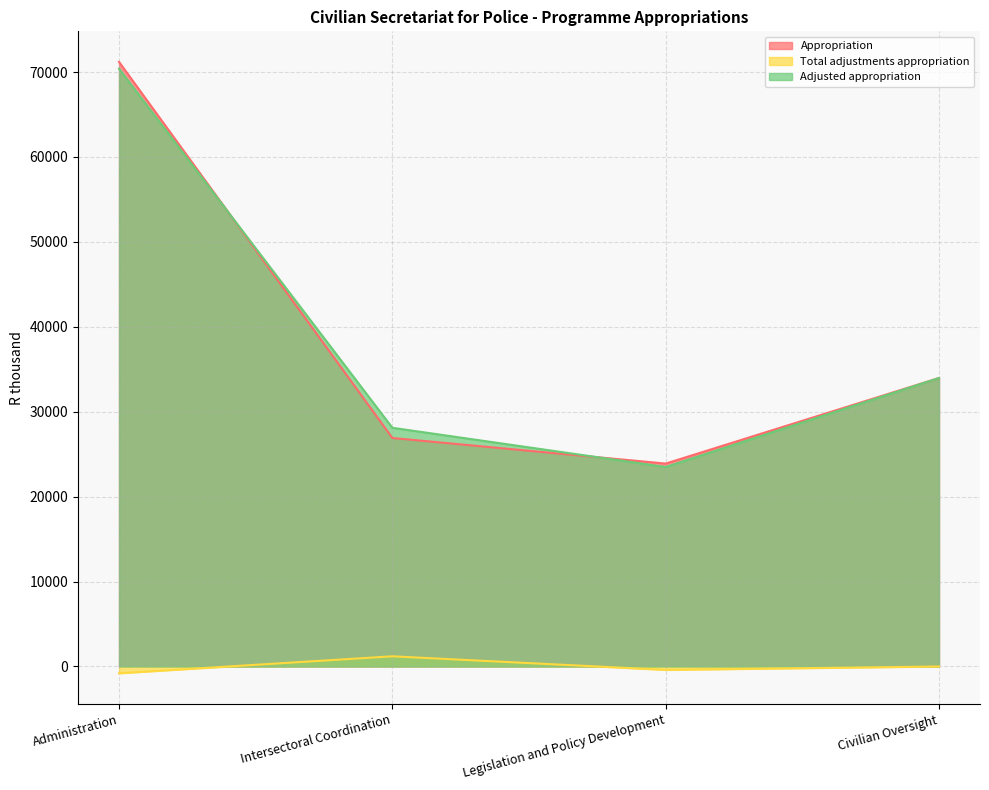

The Appropriation series shows 19312 at Administration. True or false?

False